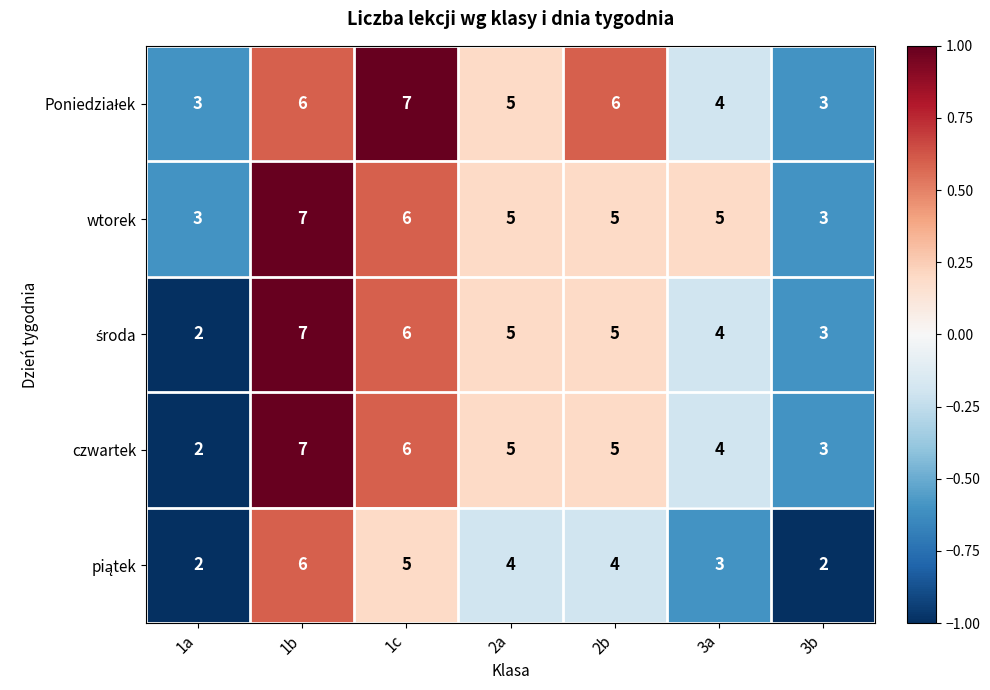

At which category is the sum across all series the highest?

1b